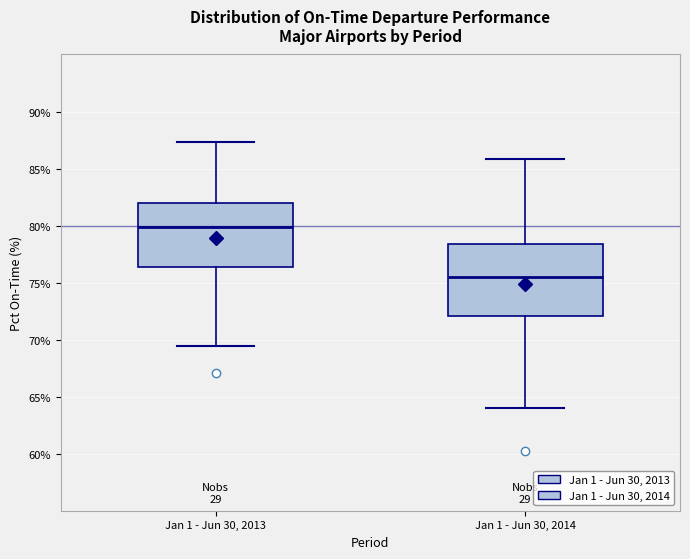

Where does the median line of the box for Jan 1 - Jun 30, 2014 sit on the y-axis? The values are not printed on the chart, so give them approximately, as read against the axis.

75.5